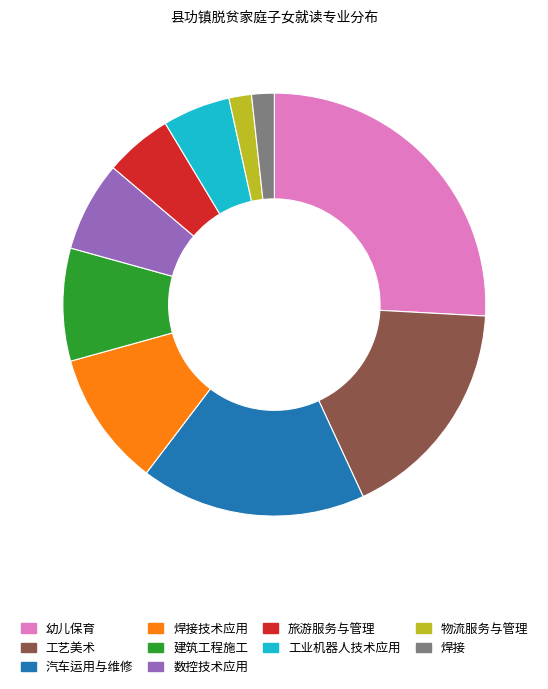

Is there a majority slice in this chart?

No